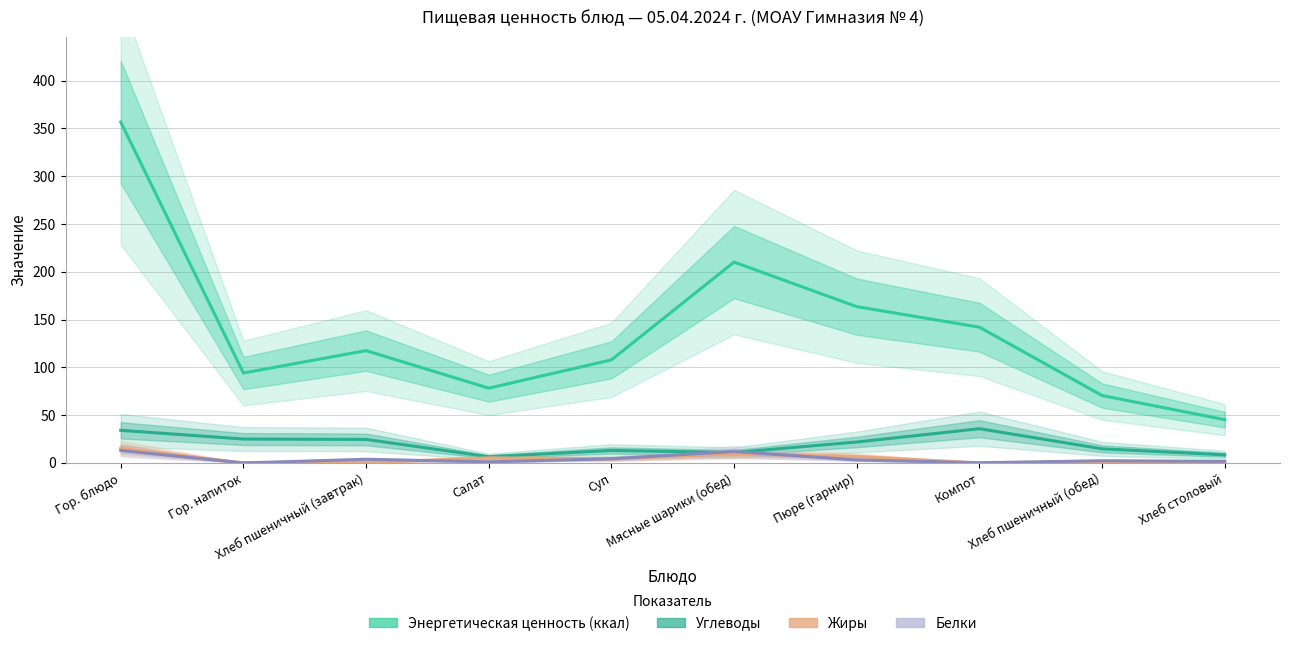

Rank the categories by Жиры value from lowest to highest.

Гор. напиток, Компот, Хлеб пшеничный (обед), Хлеб столовый, Хлеб пшеничный (завтрак), Суп, Салат, Пюре (гарнир), Мясные шарики (обед), Гор. блюдо